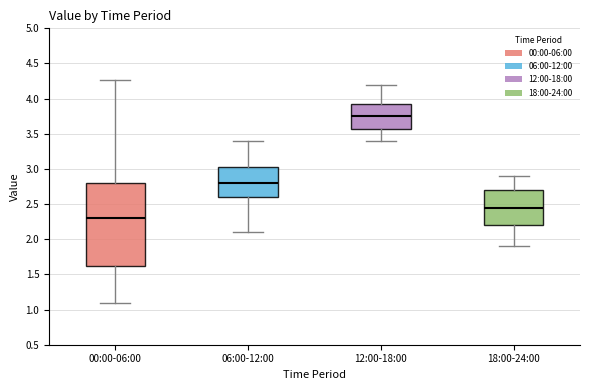

Reading left to right, read every box against the y-axis: the position of its median line, the range the box covers, and the ends of its whiskers. The values are not printed on the chart, so give them approximately, as read against the axis.

00:00-06:00: median 2.30, box 1.60 to 2.80, whiskers 1.10 to 4.25
06:00-12:00: median 2.80, box 2.60 to 3.05, whiskers 2.10 to 3.40
12:00-18:00: median 3.75, box 3.60 to 3.95, whiskers 3.40 to 4.20
18:00-24:00: median 2.45, box 2.20 to 2.70, whiskers 1.90 to 2.90